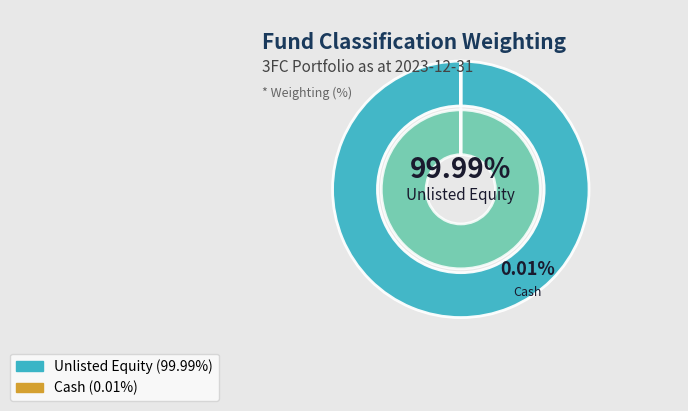

Rank the categories by value from lowest to highest.

Cash, Unlisted Equity